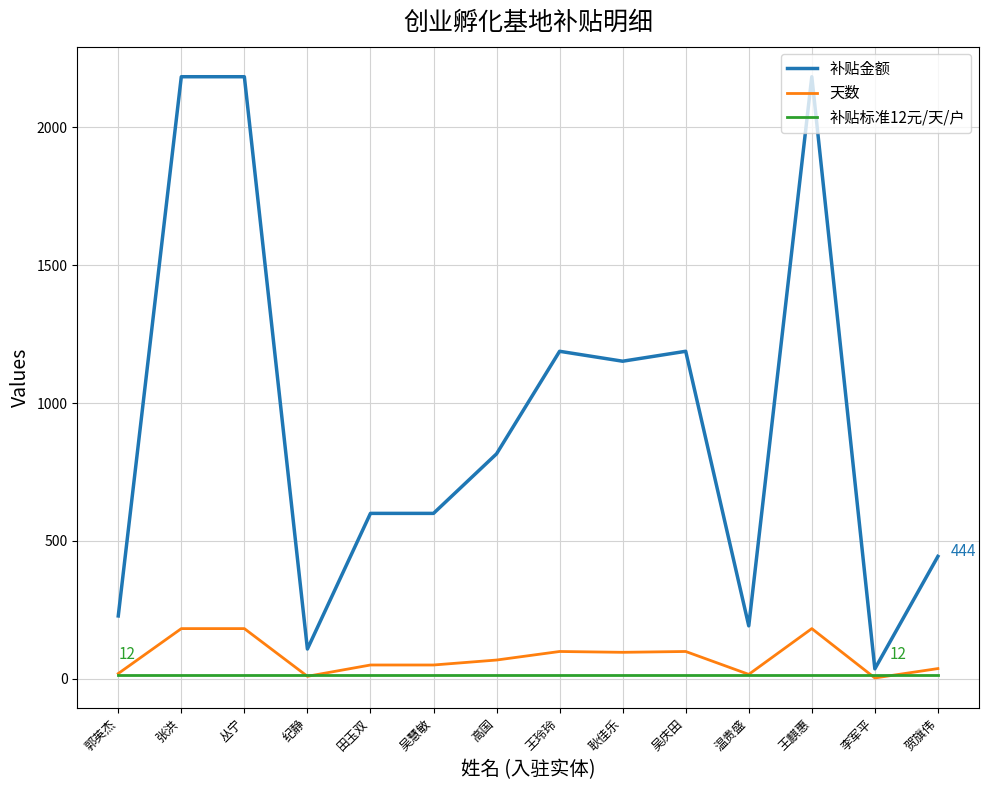

What is the spread (max minus min) of values at 贺旗伟?

432